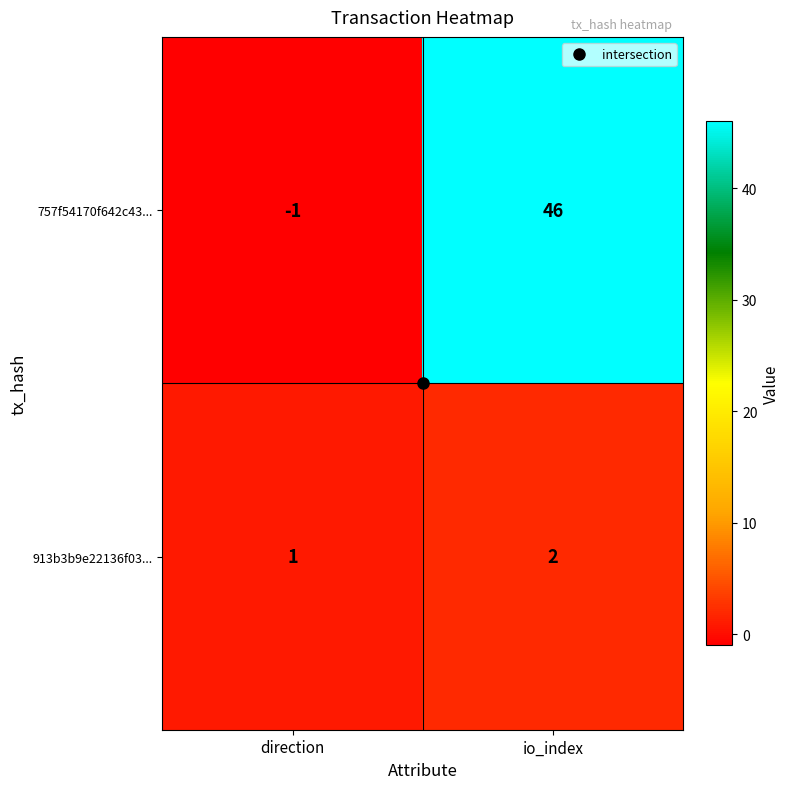

At io_index, list the series in order from smallest to largest.

913b3b9e22136f03..., 757f54170f642c43...